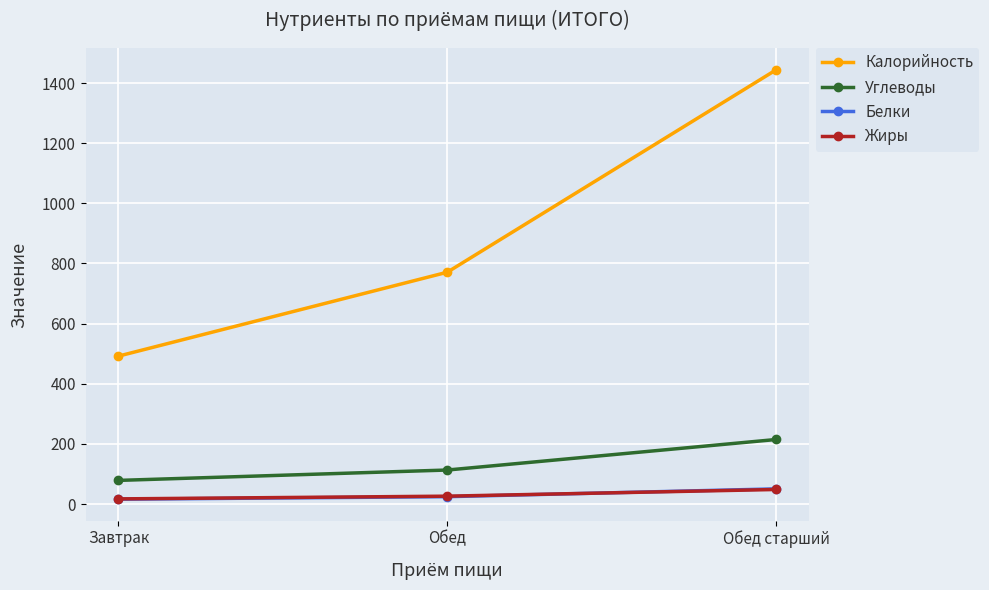

Is it true that Калорийность equals 311.9 at Обед?

False